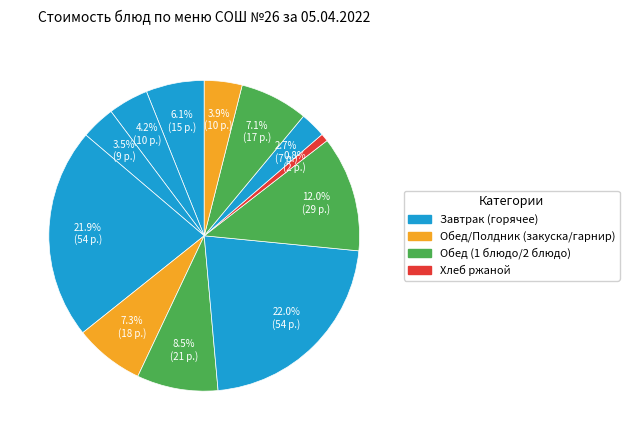

Is there a majority slice in this chart?

No